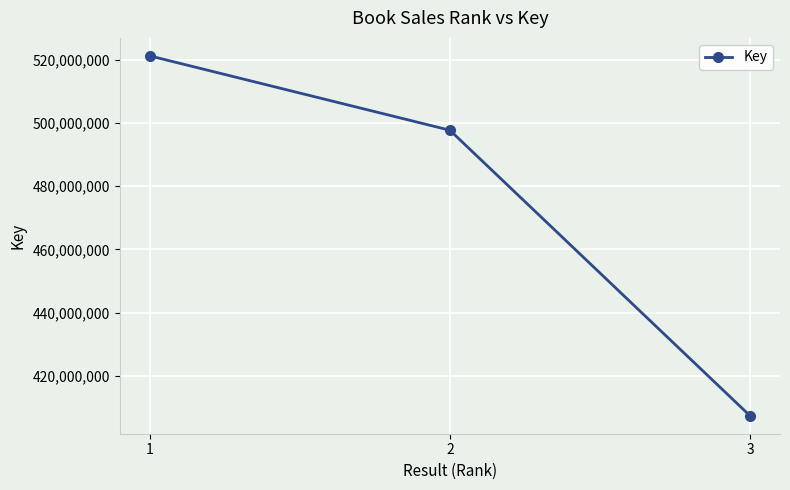

Where is the data nearest to the value 464308366?

2